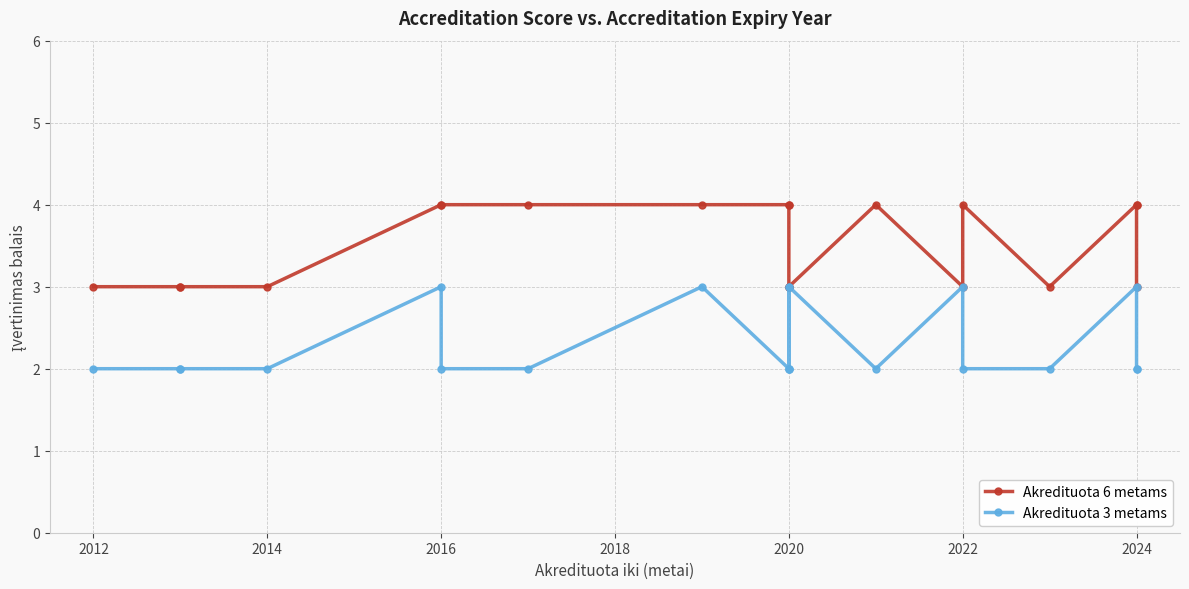

Which series changed the most between 2022 and 2026?

Akredituota 6 metams